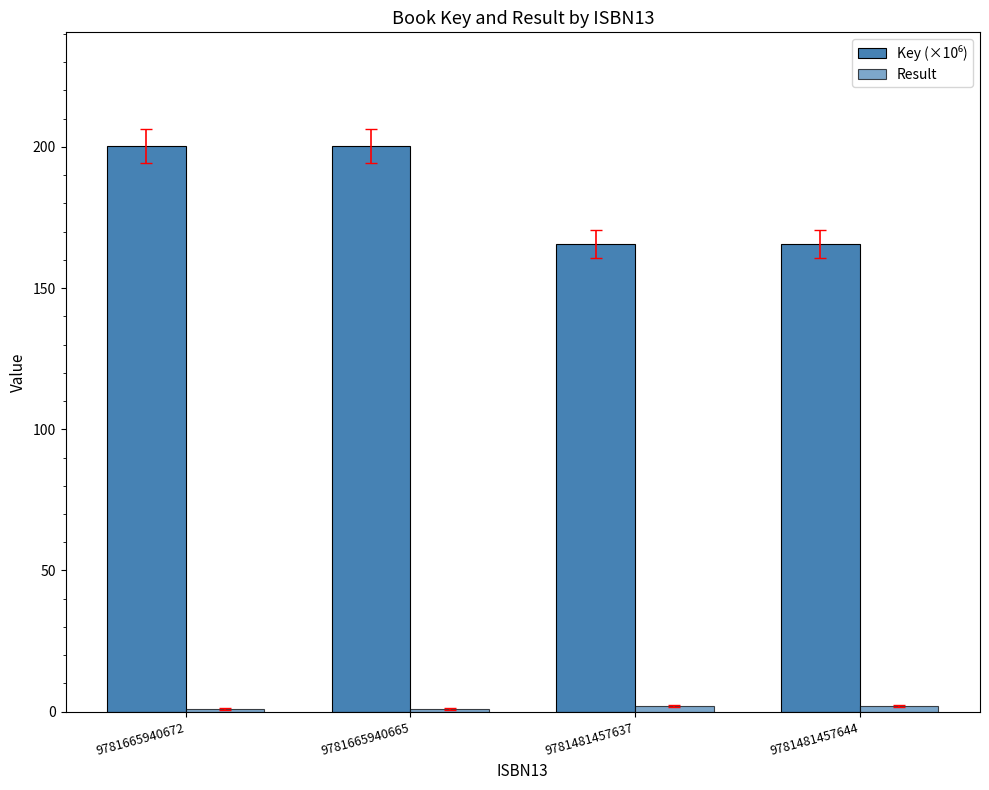

The value of Result at 9781481457644 is 3.6. True or false?

False